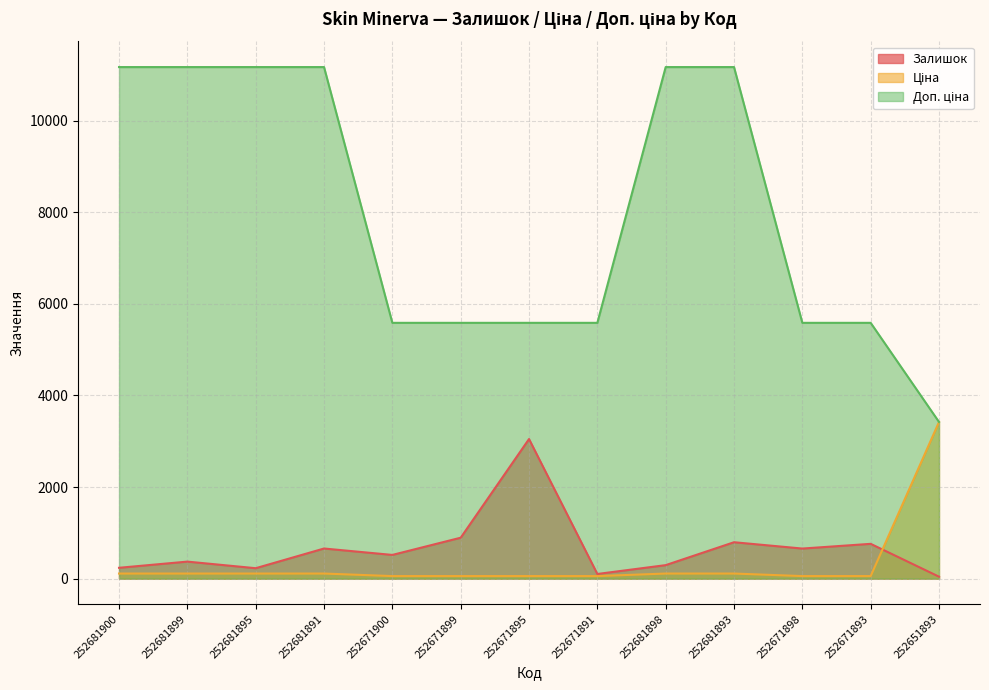

How many interior local peaks does the Залишок series have?

5